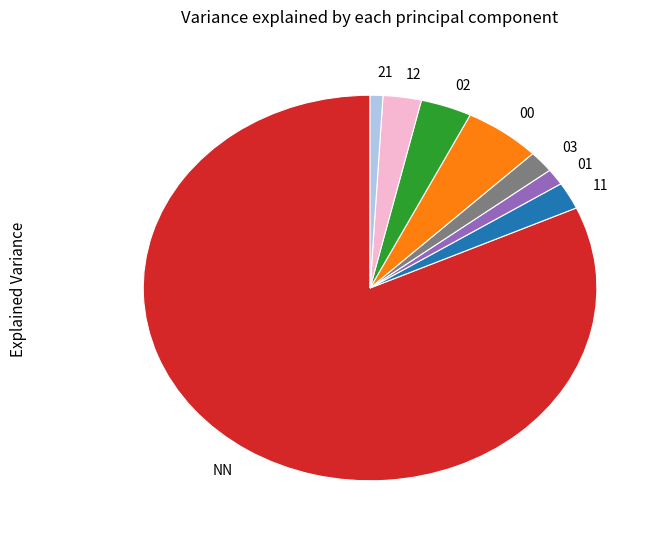

What is the ratio of the value at 02 to the value at 00?

0.7